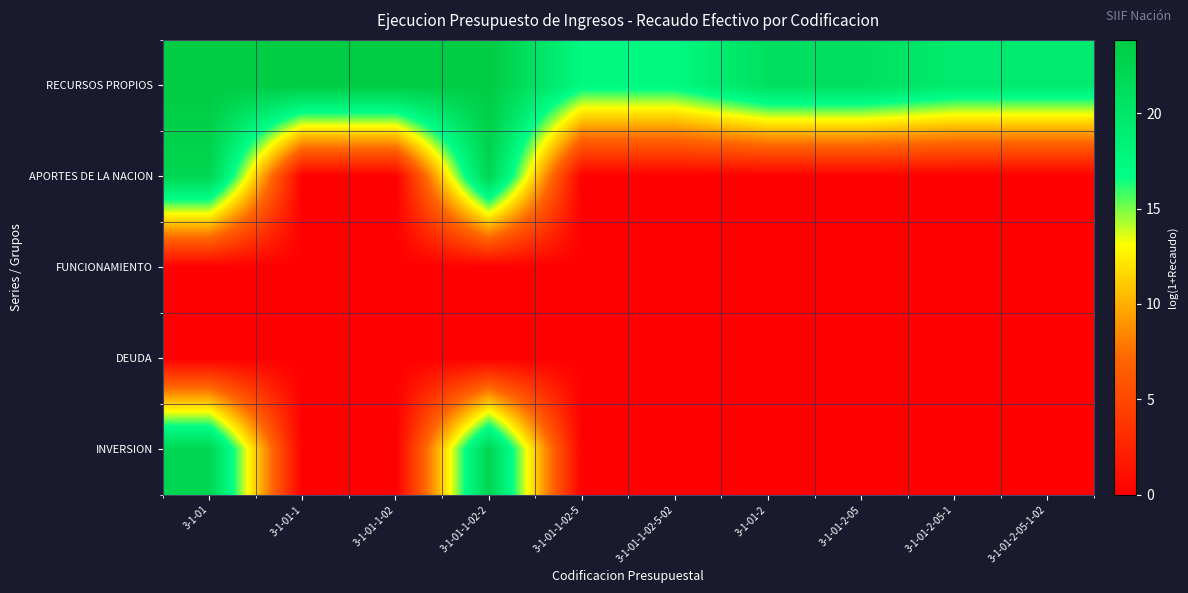

Between 3-1-01-2-05-1 and 3-1-01-1-02-5-02, which is larger?

3-1-01-2-05-1